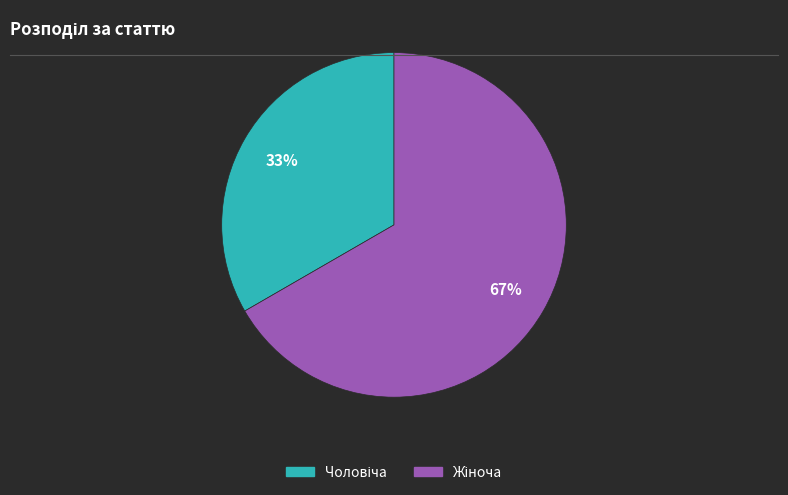

Is there a majority slice in this chart?

Yes